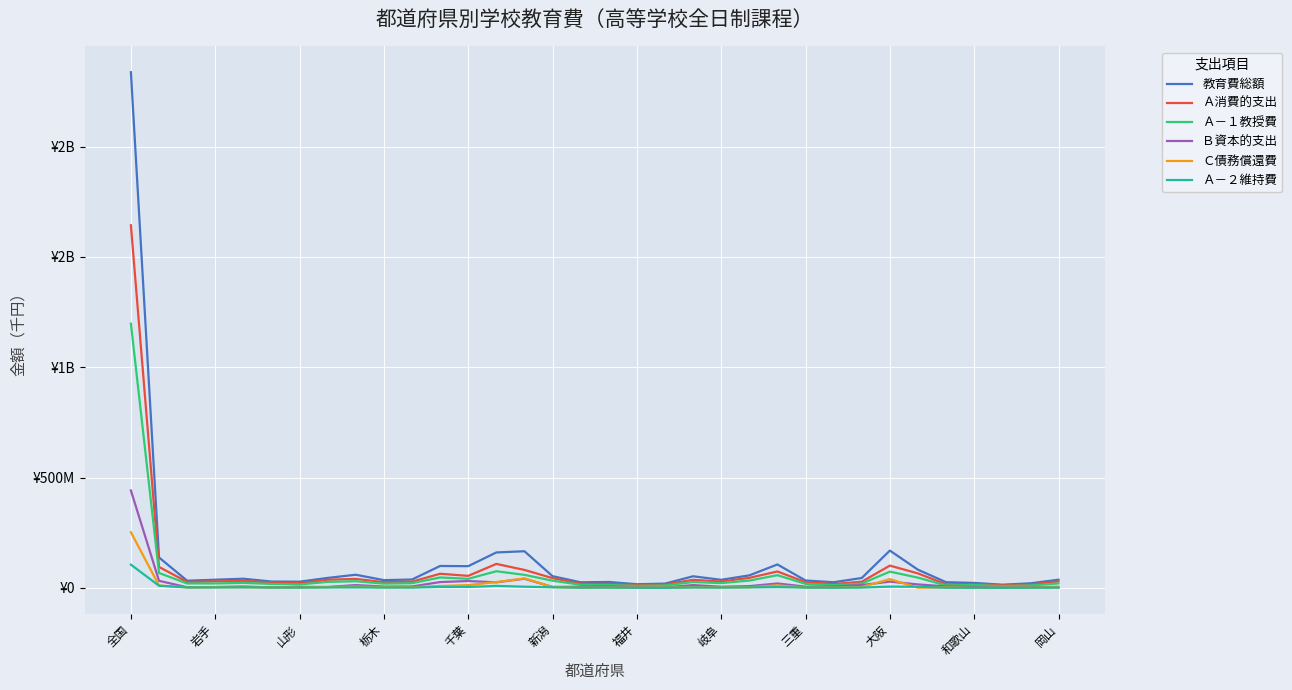

In 教育費総額, how many points are higher than both neighbors (excluding endpoints)?

8